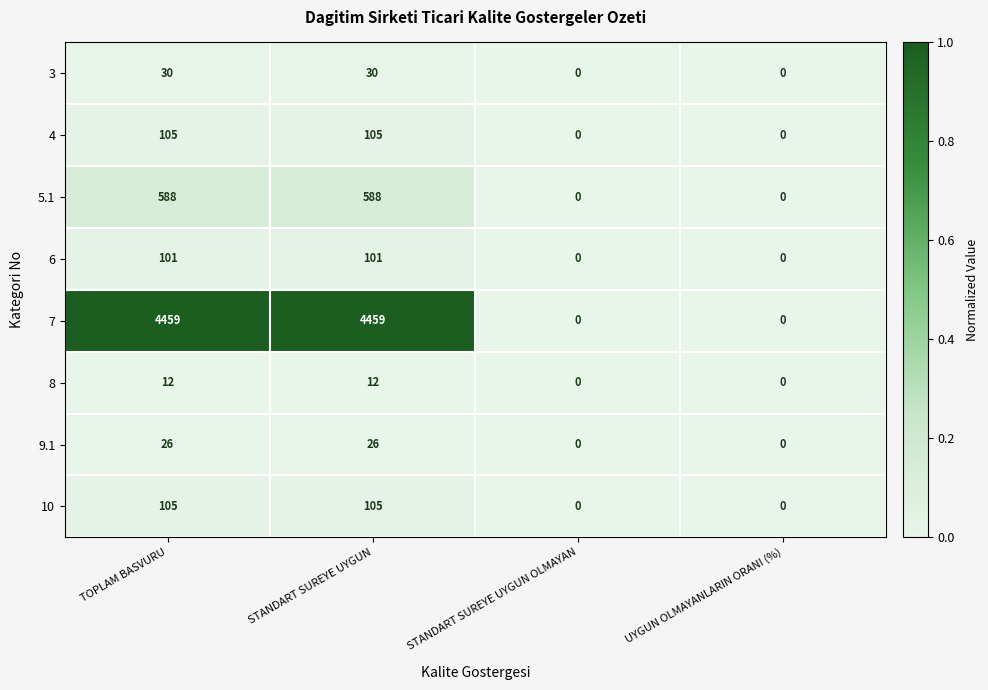

What is the sum of all 10 values?

210